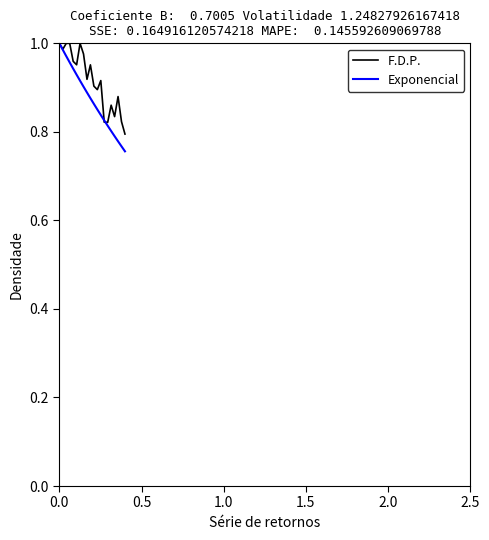

True or false: Exponencial has more than 0 points higher than both neighbors.

False